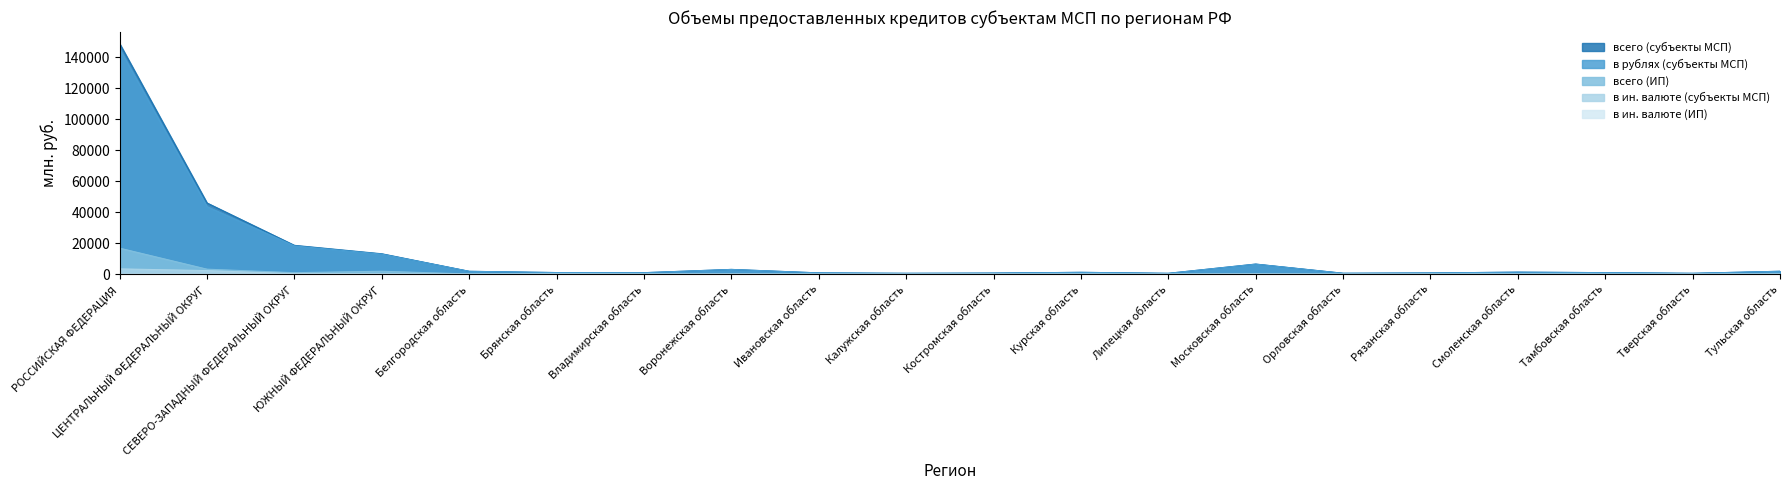

The всего (ИП) series shows 124 at Тульская область. True or false?

False